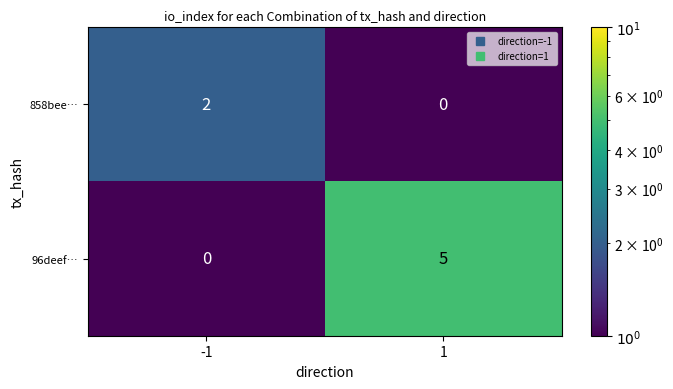

Which series has the largest range (max minus min)?

96deef…